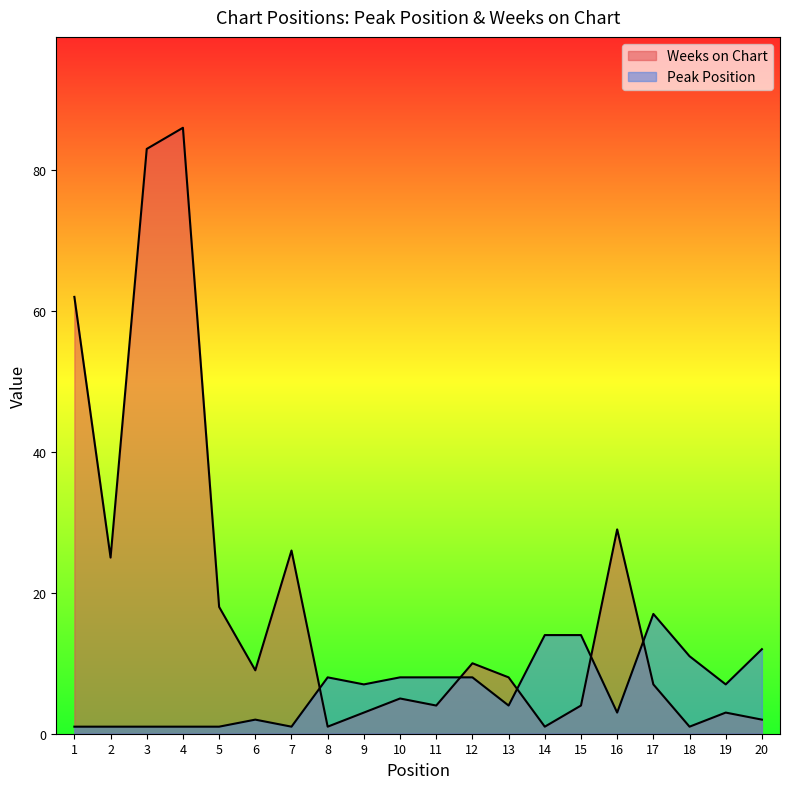

What are all the series names shown in the legend?

Peak Position, Weeks on Chart